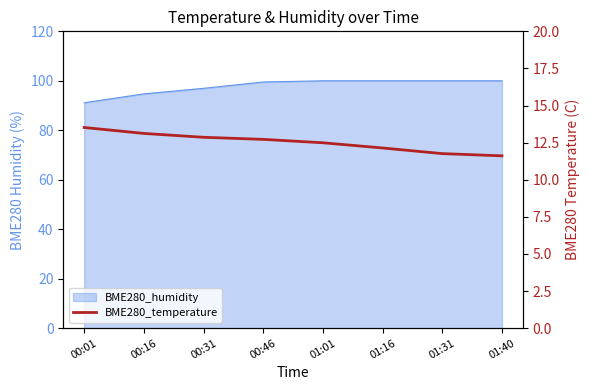

What is the sum of all values?

100.2